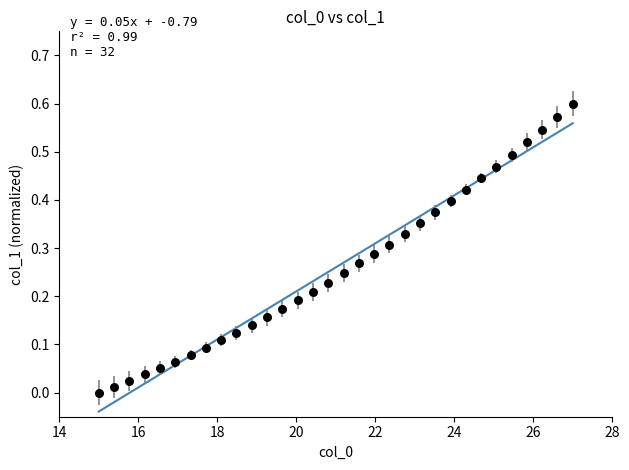

What is the range of X values (max minus min)?

12.0